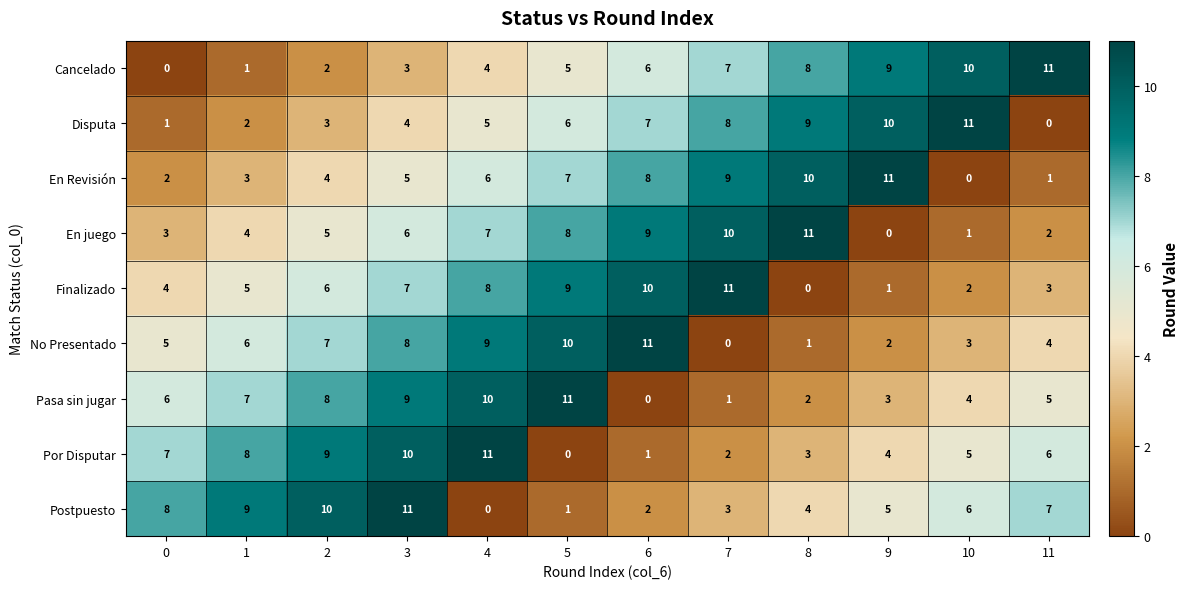

Is the value of Cancelado at 3 greater than the value of Pasa sin jugar at 7?

Yes